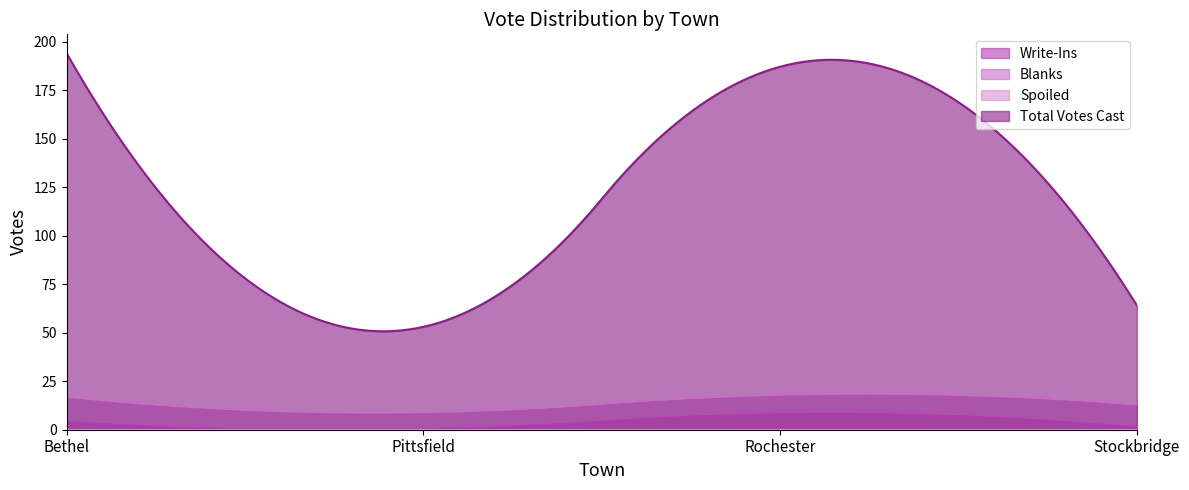

What is the value of the Total Votes Cast point at the 4th from the left?

64